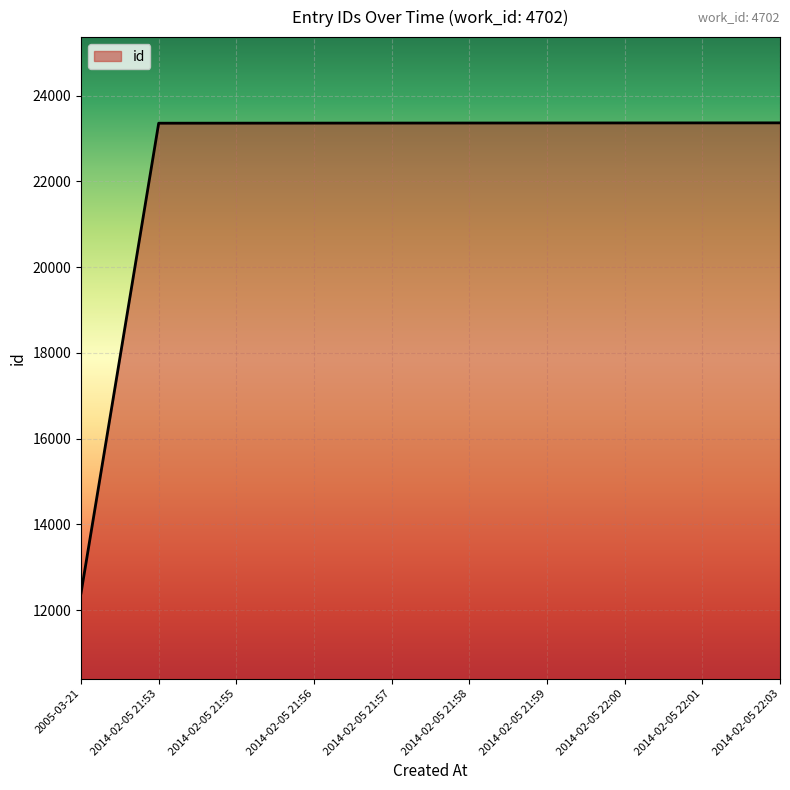

True or false: the data shows 37023 at 2014-02-05 21:58.

False